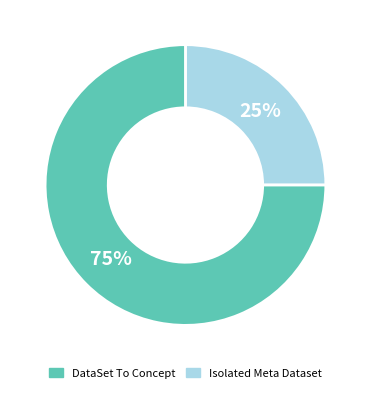

To the nearest percent, what is the average slice percentage?

50%